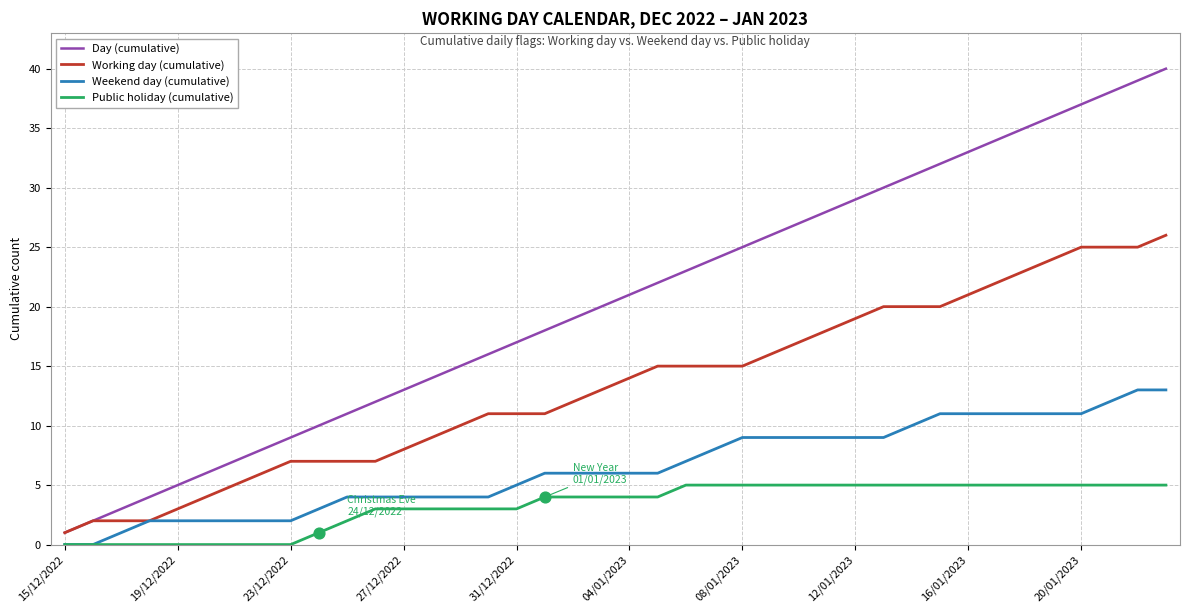

Which series has the widest spread of values?

Day (cumulative)